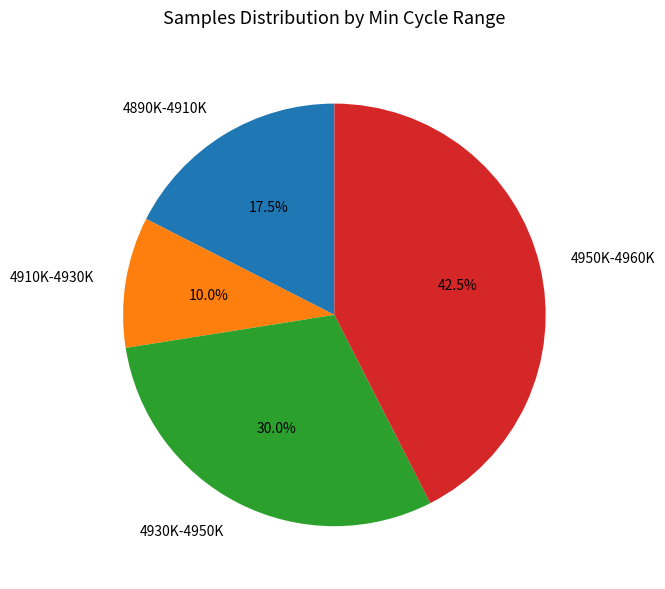

Does 4910K-4930K represent more than half of the total?

No